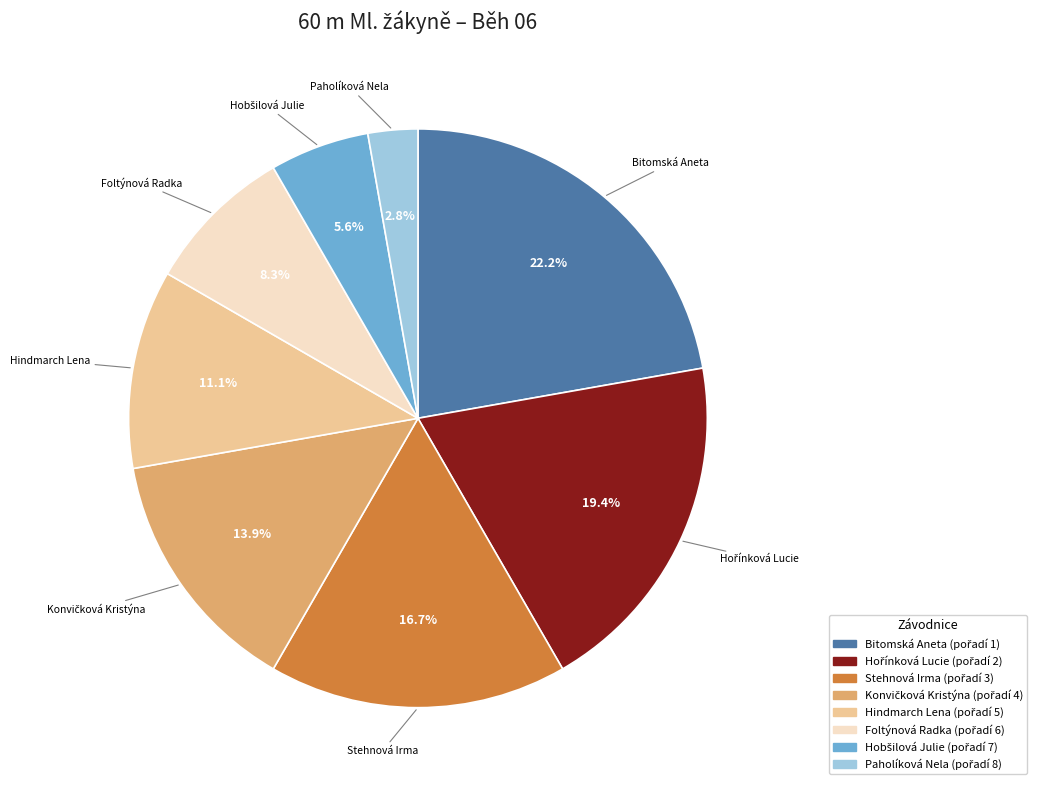

Is there any slice that represents more than half of the pie?

No